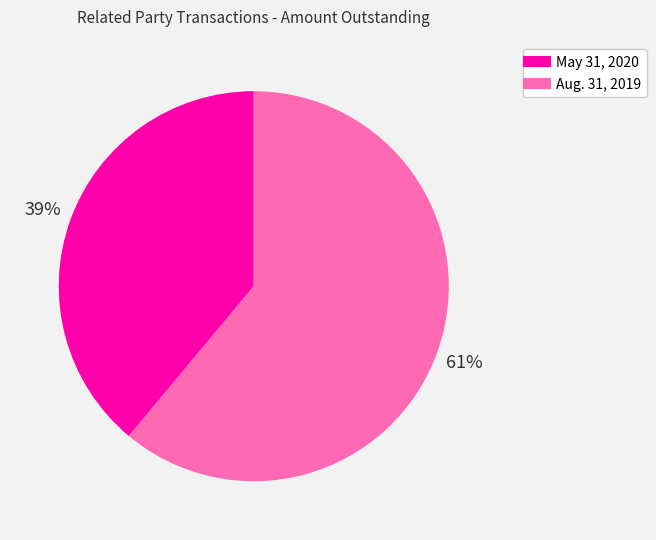

What percentage is the May 31, 2020 slice, to the nearest percent?

39%